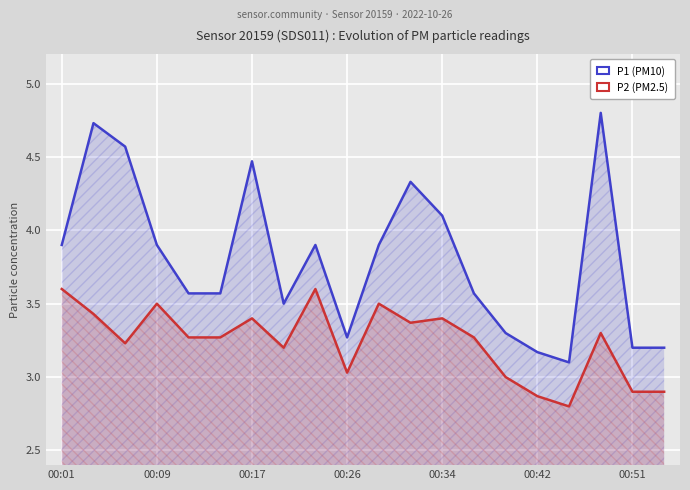

What is the total value across all series at 13?

6.8